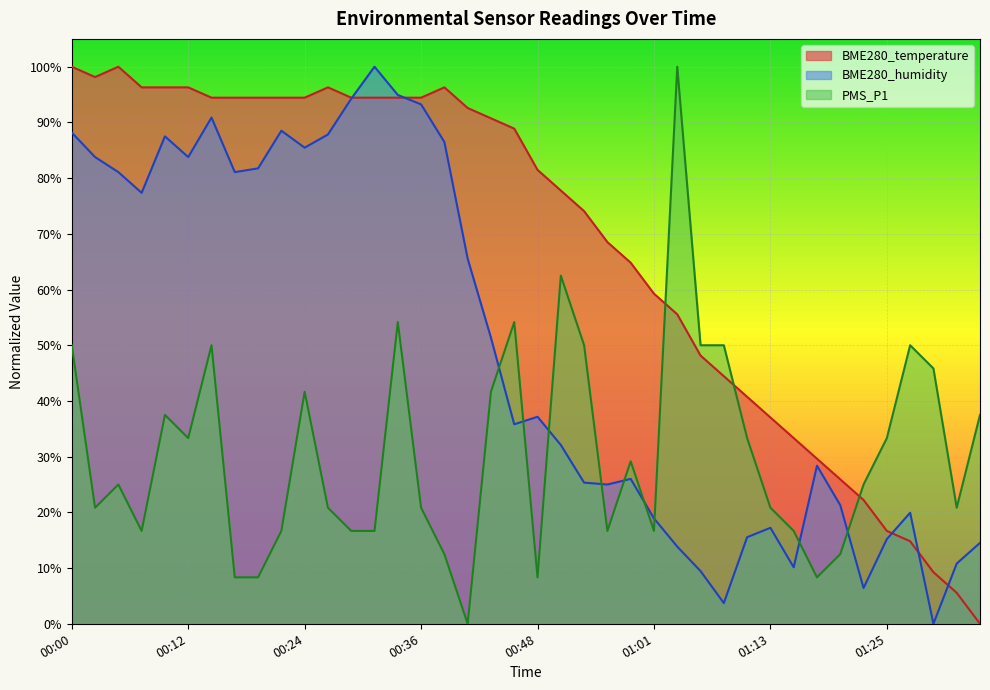

After their last crossing, which series has the higher values: BME280_temperature or BME280_humidity?

BME280_humidity